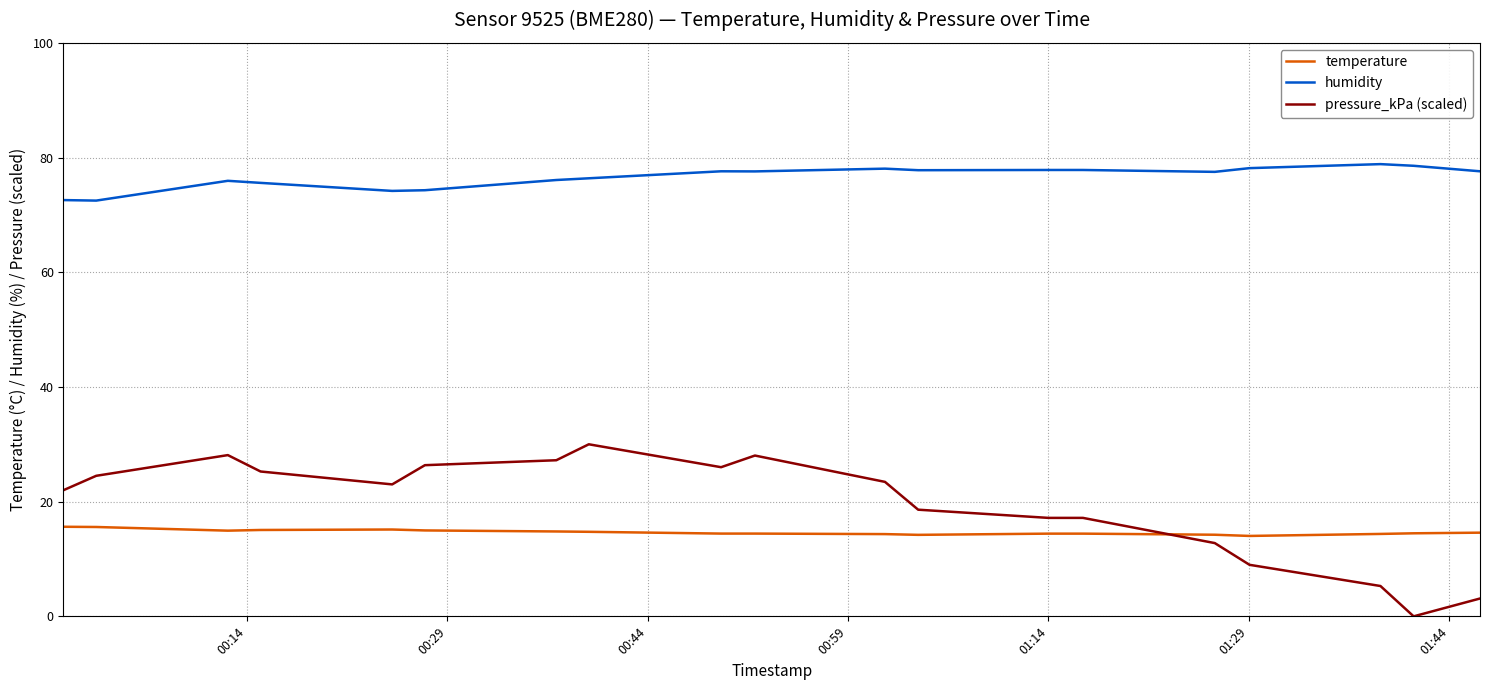

How many values in the humidity series are below 77?

8